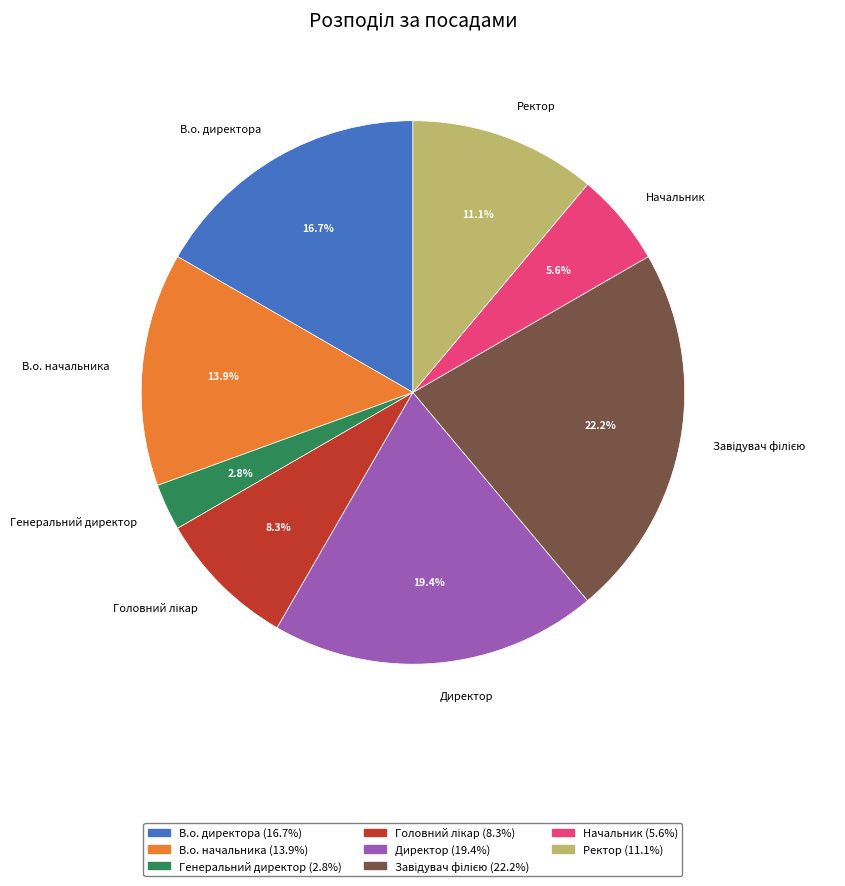

Approximately how many times larger is the value at В.о. директора compared to Ректор?

1.5